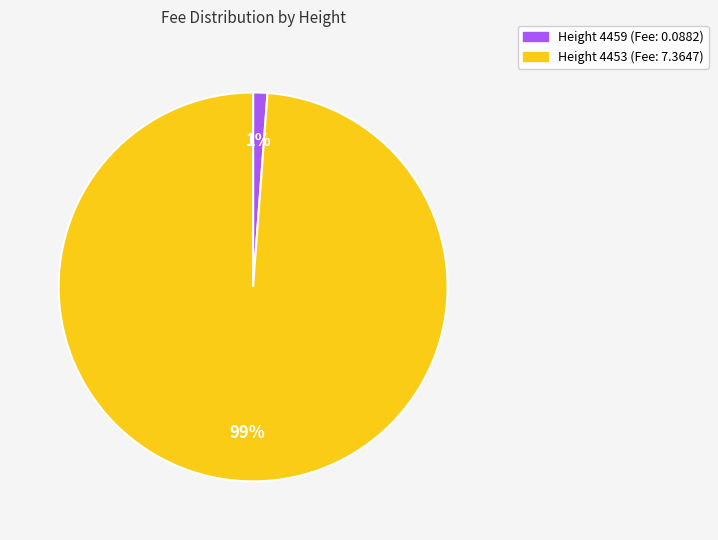

To the nearest percent, what percentage of the pie is Height 4453 (Fee: 7.3647)?

99%